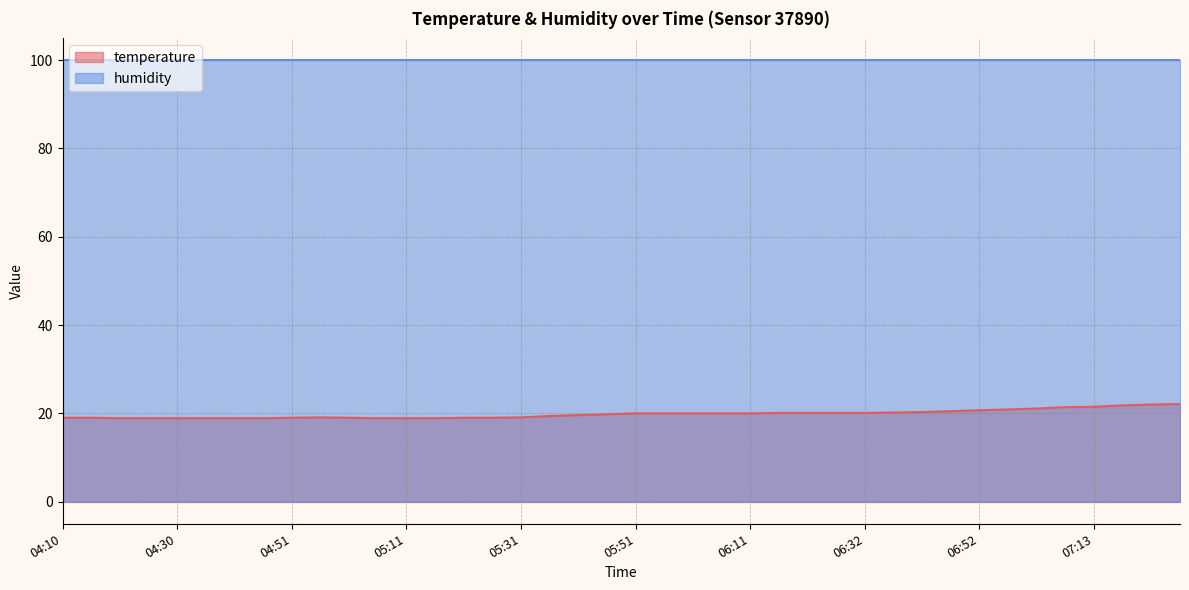

List the labels in order of value, largest first.

07:28, 07:23, 07:18, 07:13, 07:08, 07:02, 06:57, 06:52, 06:47, 06:42, 06:37, 06:16, 06:22, 06:27, 06:32, 05:51, 05:56, 06:01, 06:06, 06:11, 05:46, 05:41, 05:36, 04:56, 05:31, 04:10, 04:15, 04:51, 05:01, 05:21, 05:26, 04:20, 04:25, 04:30, 04:35, 04:41, 04:46, 05:06, 05:11, 05:16